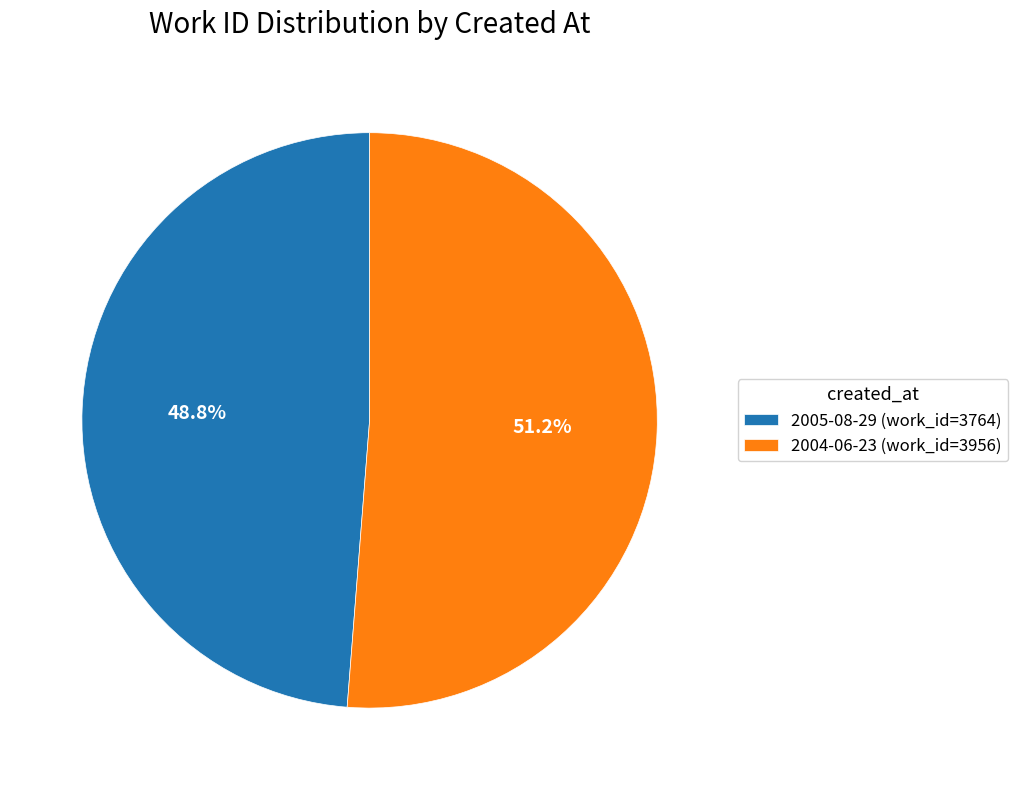

Which category has the smallest portion of the pie?

2005-08-29